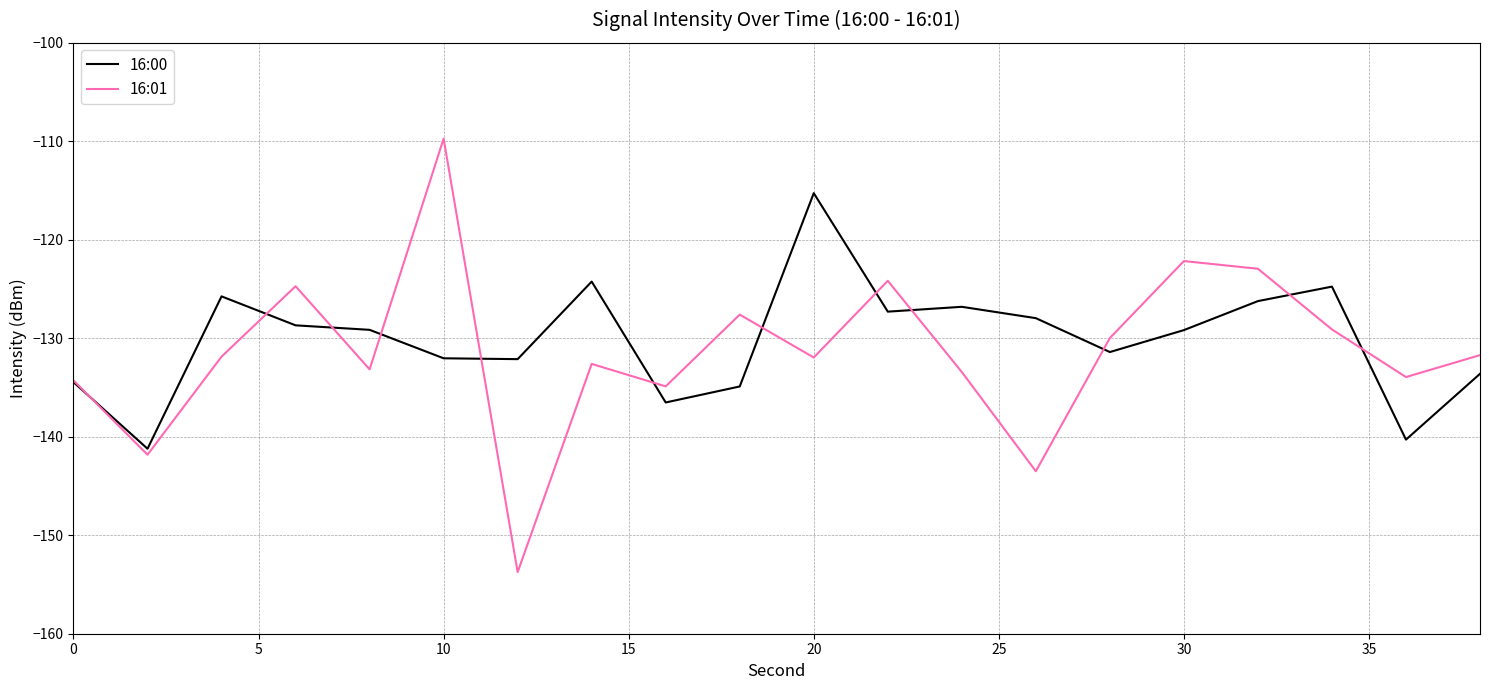

What is the maximum value for 16:00?

-115.3